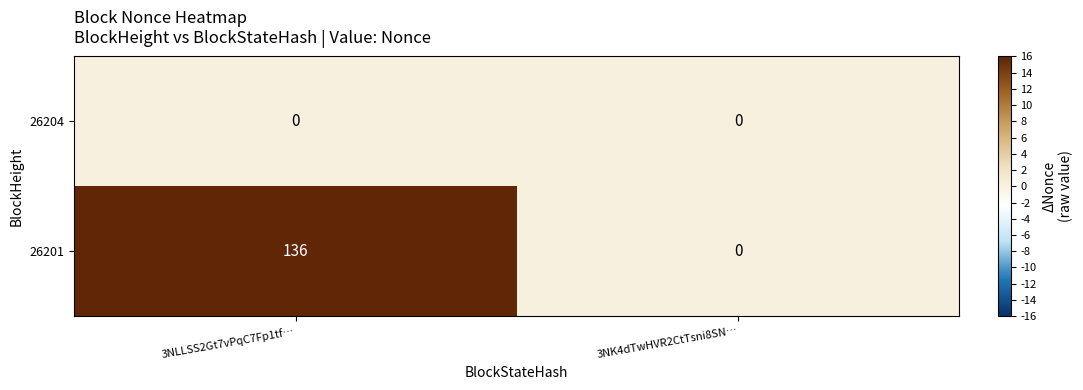

At how many categories does at least one series exceed 13?

1